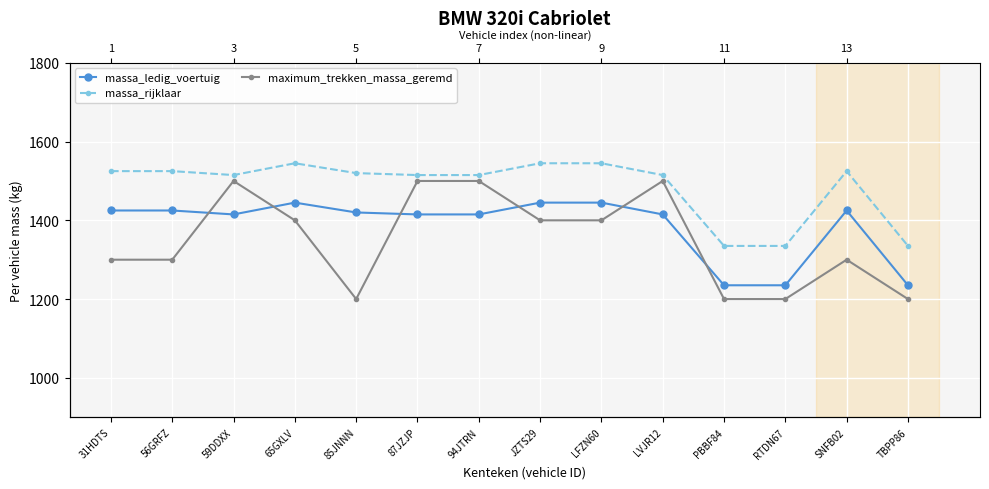

How many lines are shown in the chart?

3